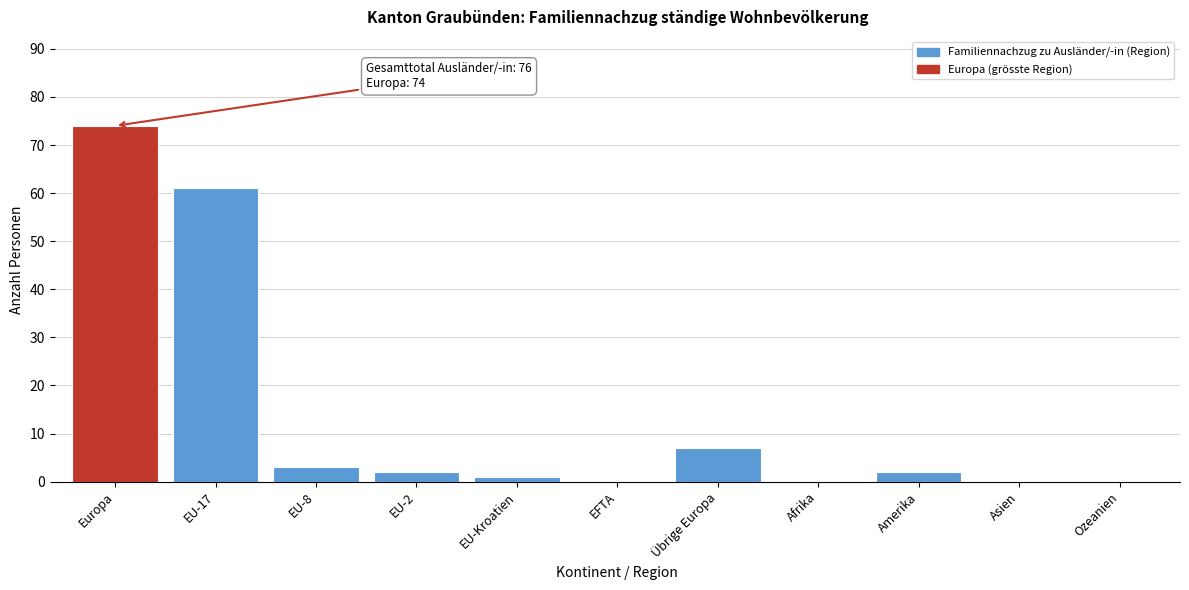

Reading right to left, what are all the values shown in this chart?

Ozeanien=0	Asien=0	Amerika=2	Afrika=0	Übrige Europa=7	EFTA=0	EU-Kroatien=1	EU-2=2	EU-8=3	EU-17=61	Europa=74